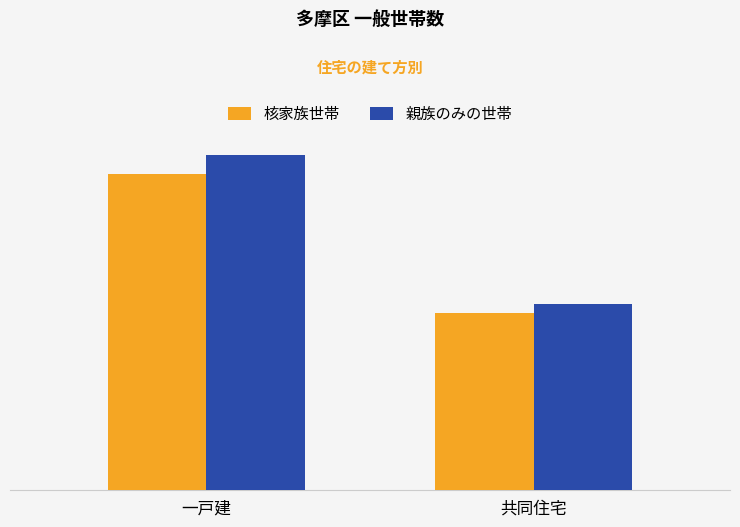

The value of 核家族世帯 at 一戸建 is 51363. True or false?

True